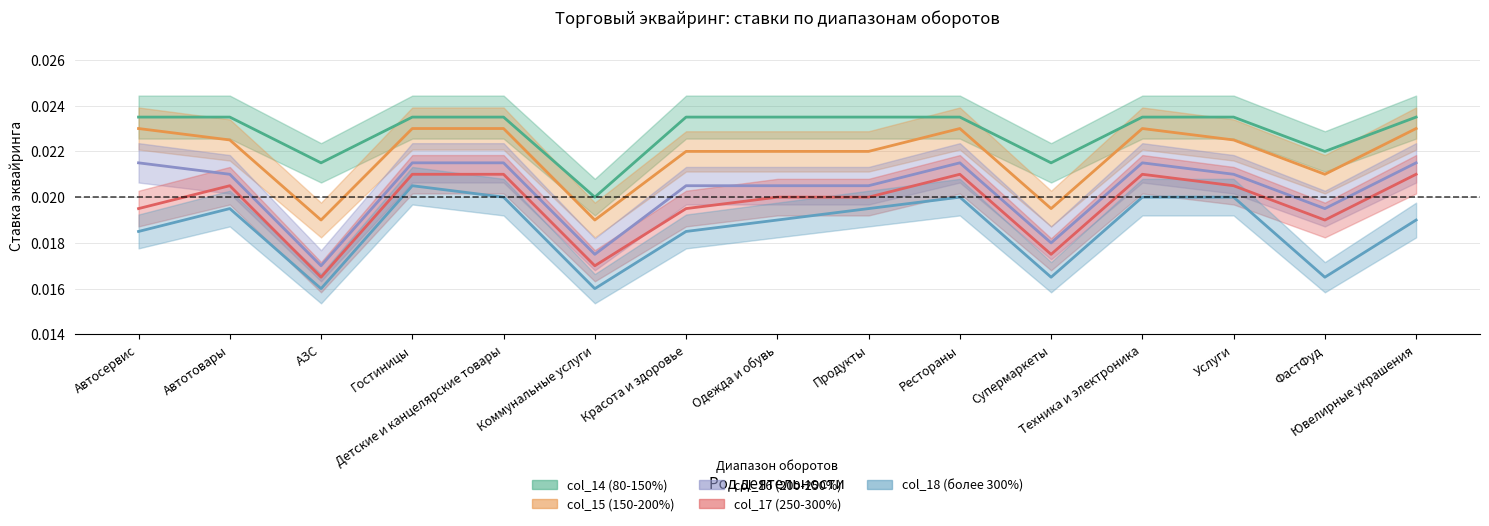

True or false: col_16 (200-250%) and col_14 (80-150%) cross at least once.

False